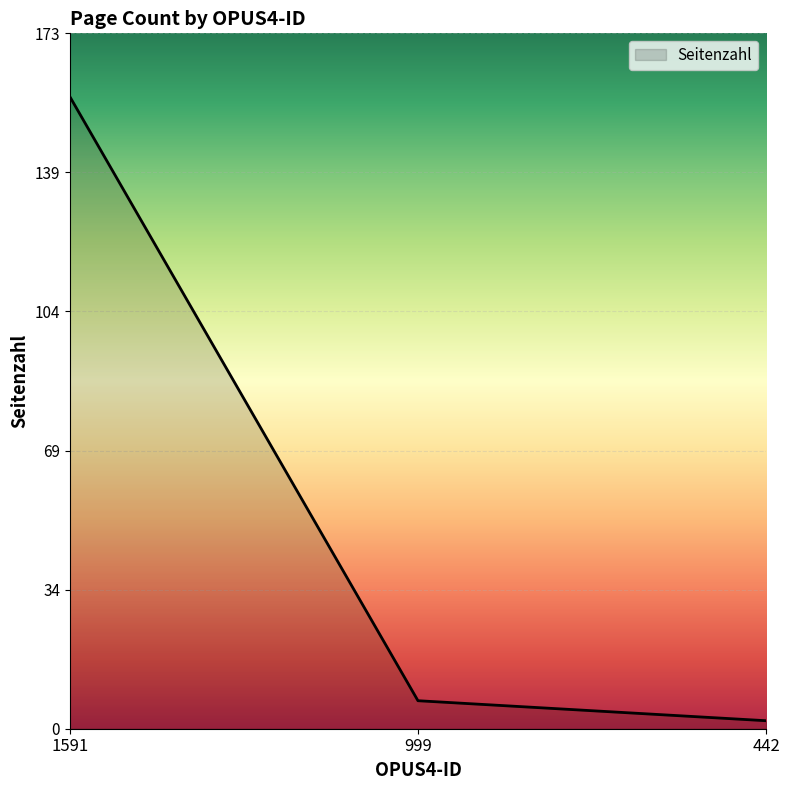

Rank the categories by value from highest to lowest.

1591, 999, 442